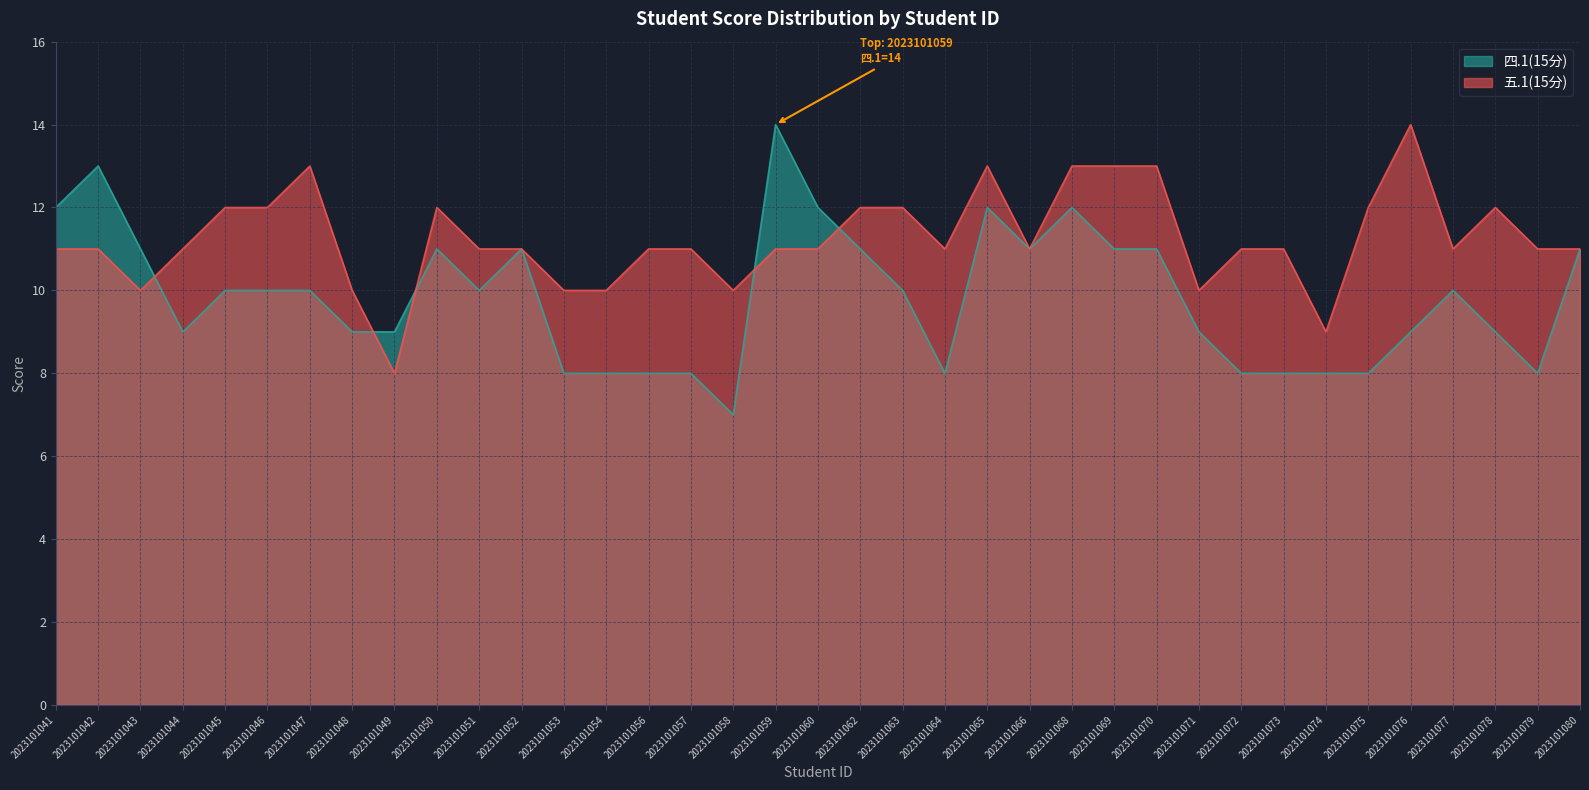

Reading left to right, list all the values displayed in this chart.

四.1(15分): 12	13	11	9	10	10	10	9	9	11	10	11	8	8	8	8	7	14	12	11	10	8	12	11	12	11	11	9	8	8	8	8	9	10	9	8	11
五.1(15分): 11	11	10	11	12	12	13	10	8	12	11	11	10	10	11	11	10	11	11	12	12	11	13	11	13	13	13	10	11	11	9	12	14	11	12	11	11